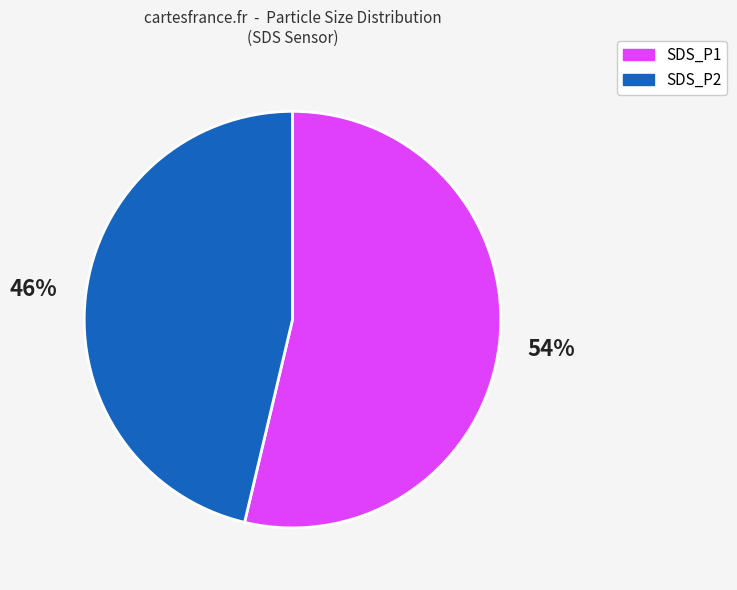

Do SDS_P1 and SDS_P2 together represent more than half of the pie?

Yes